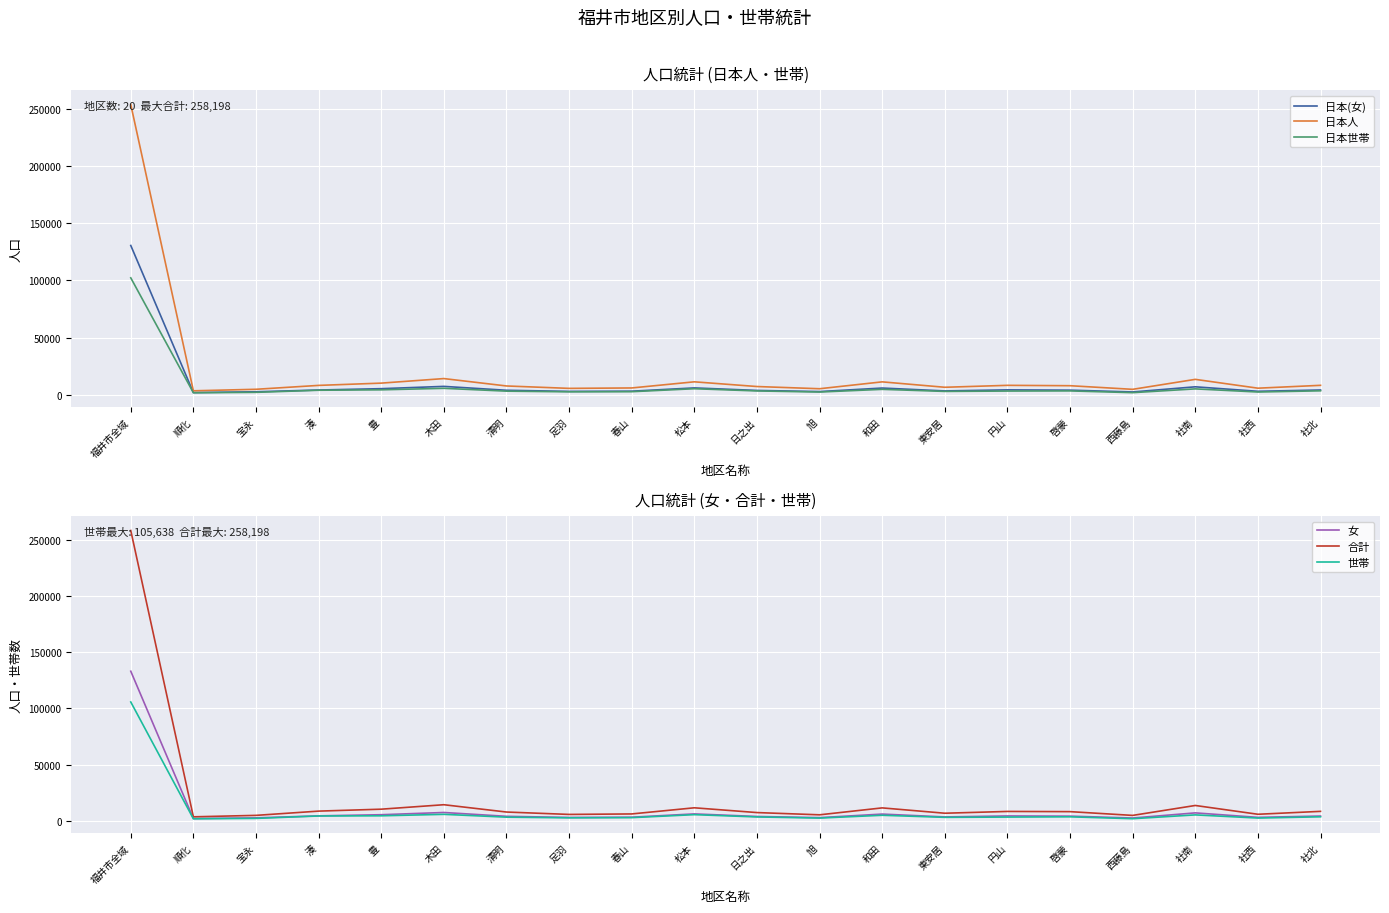

What is the sum of the 日本(女) values at 社北 and 春山?

7113